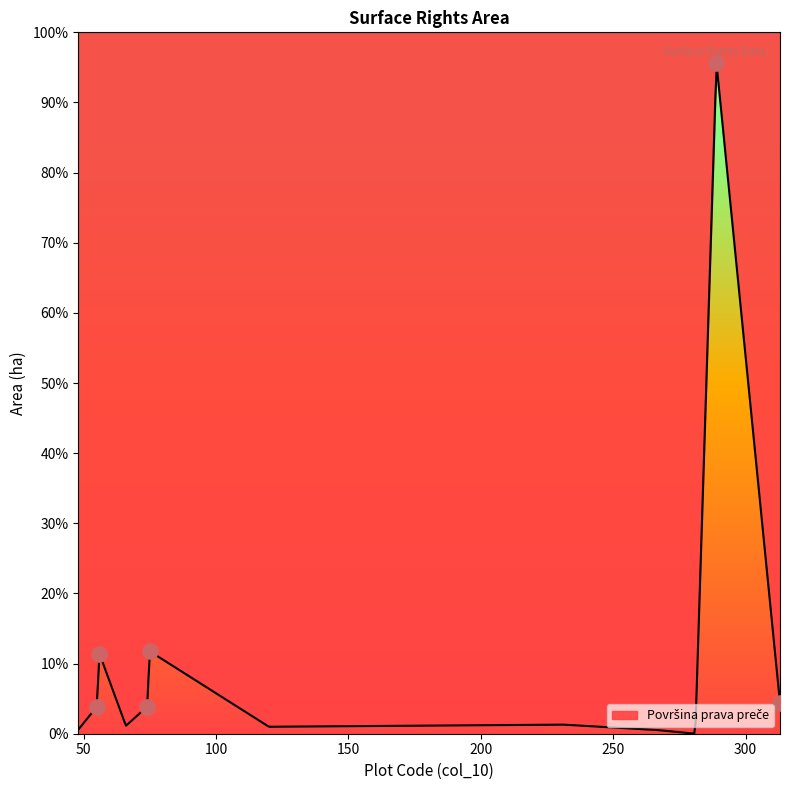

Between 281 and 55, which is larger?

55